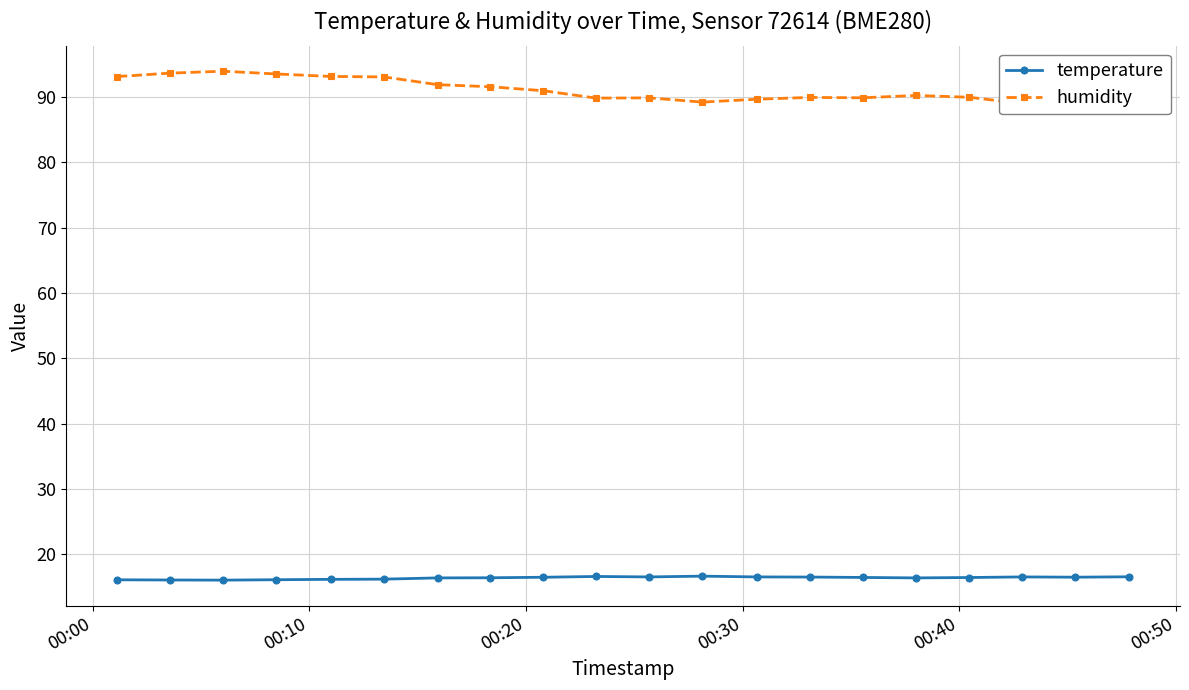

True or false: temperature has more than 1 interior local peaks.

True